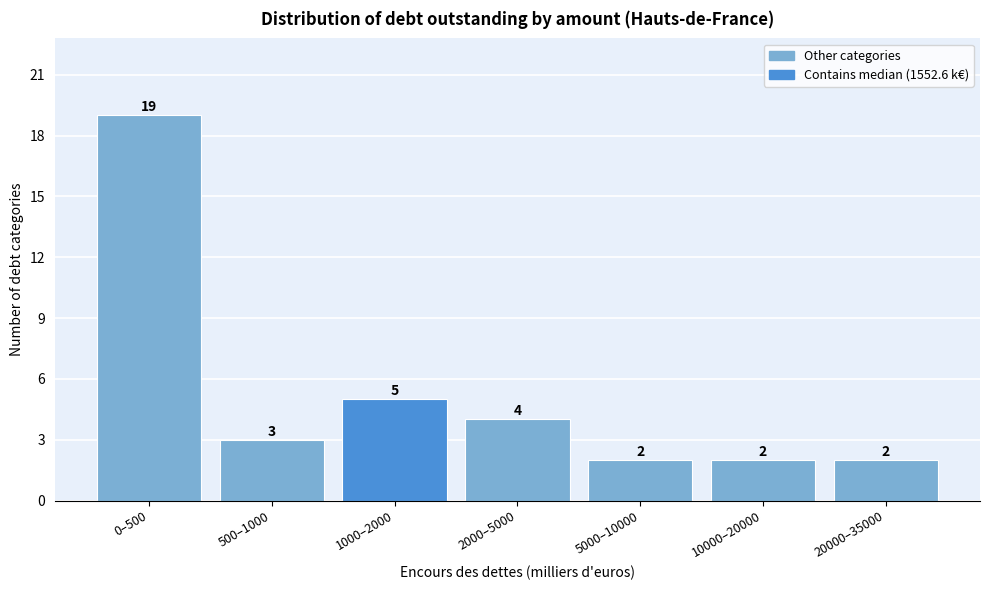

Reading right to left, extract all data points from this chart.

2	2	2	4	5	3	19